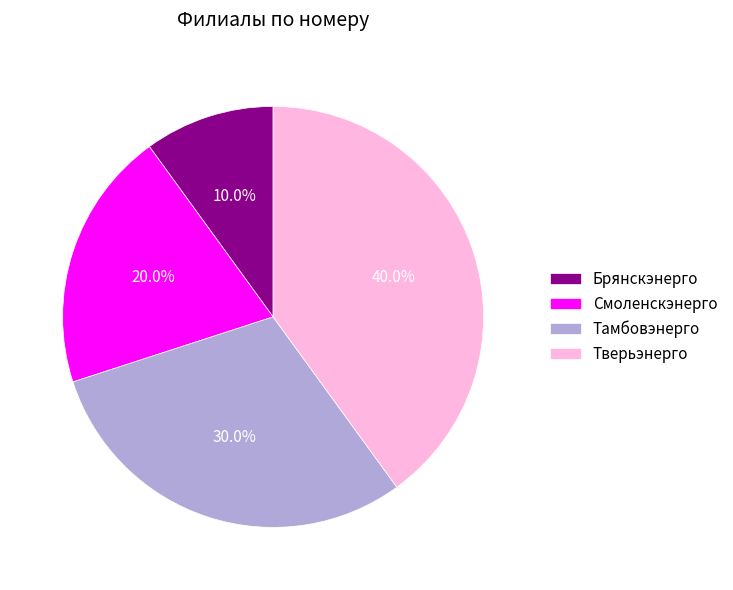

What percentage is the Брянскэнерго slice, to the nearest percent?

10%